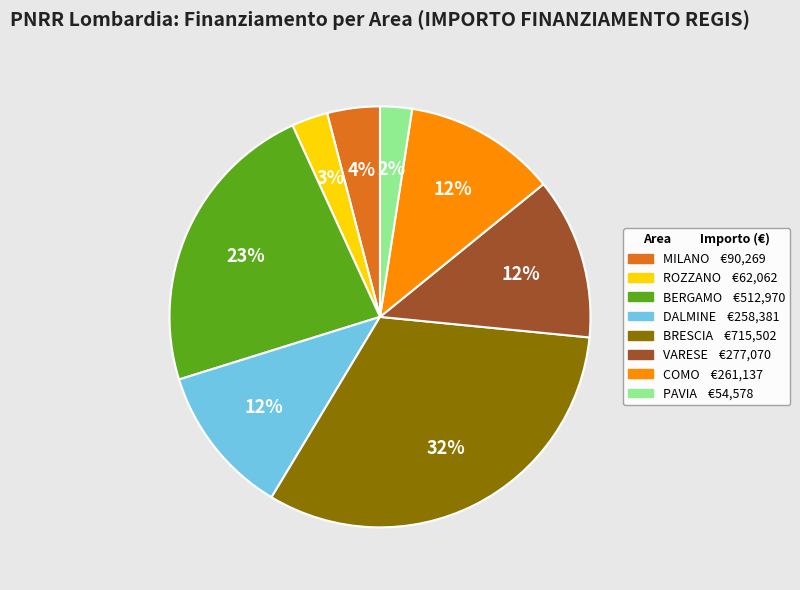

Does any single category account for the majority?

No